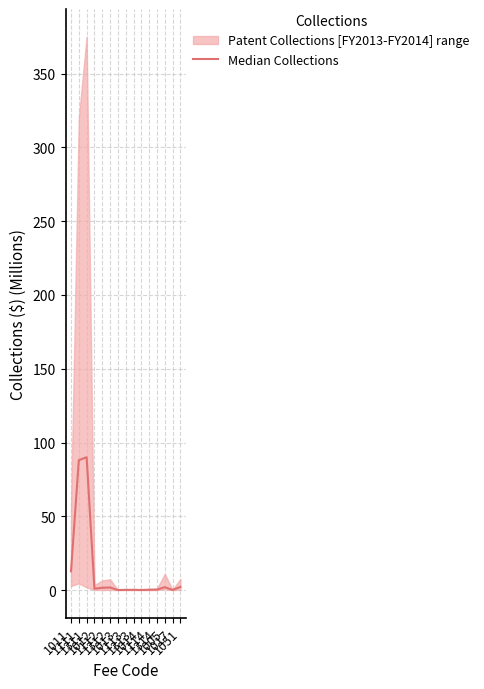

Reading right to left, list all the values displayed in this chart.

2.1	0.1	1.9	0.3	0.2	0.0	0.2	0.1	0.0	1.8	1.6	0.9	90.0	88.0	12.7